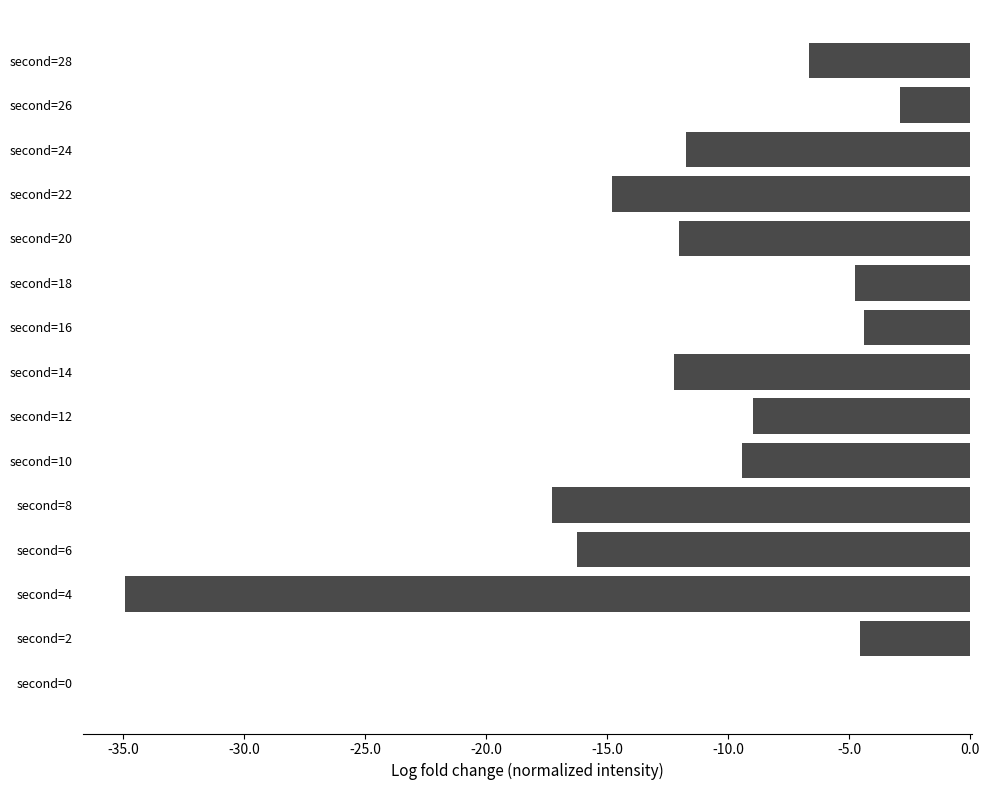

What value does the data have at second=18?

-4.7